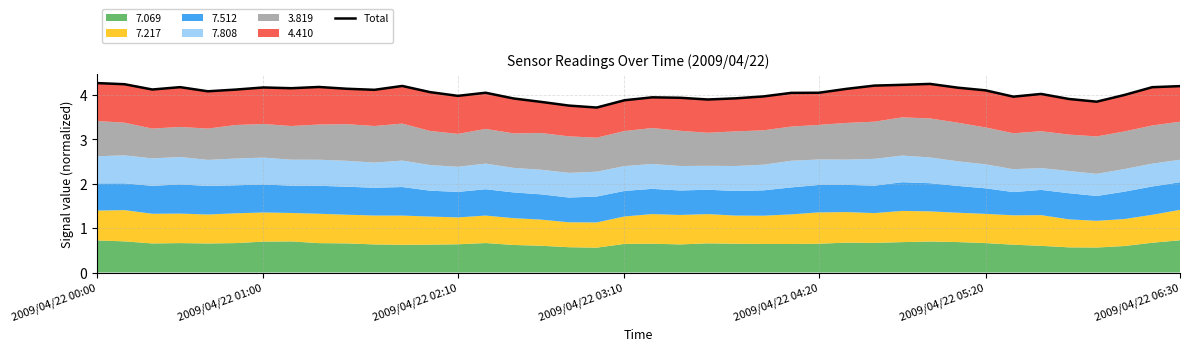

True or false: the data shows 4.0 at 37.

True